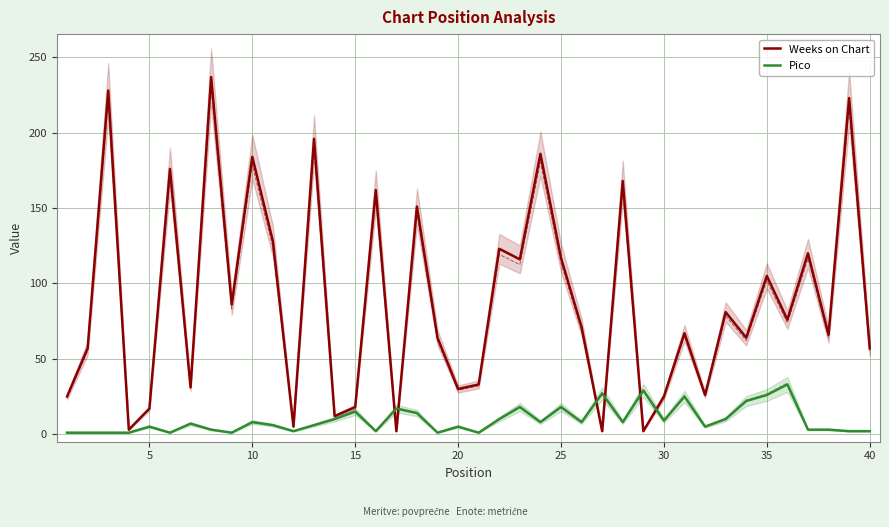

What is the difference between the maximum and minimum values in the Pico series?

32